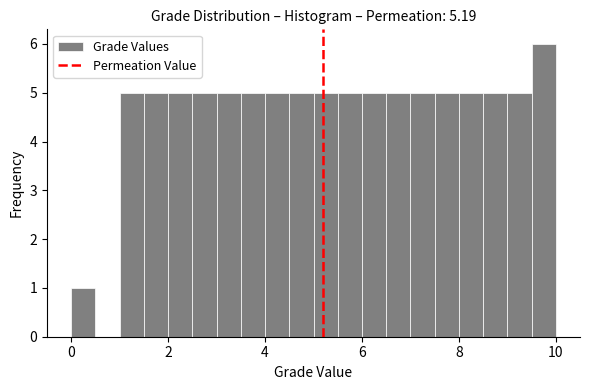

Read against the x-axis, roughly where is the centre of the tallest bar?

9.8